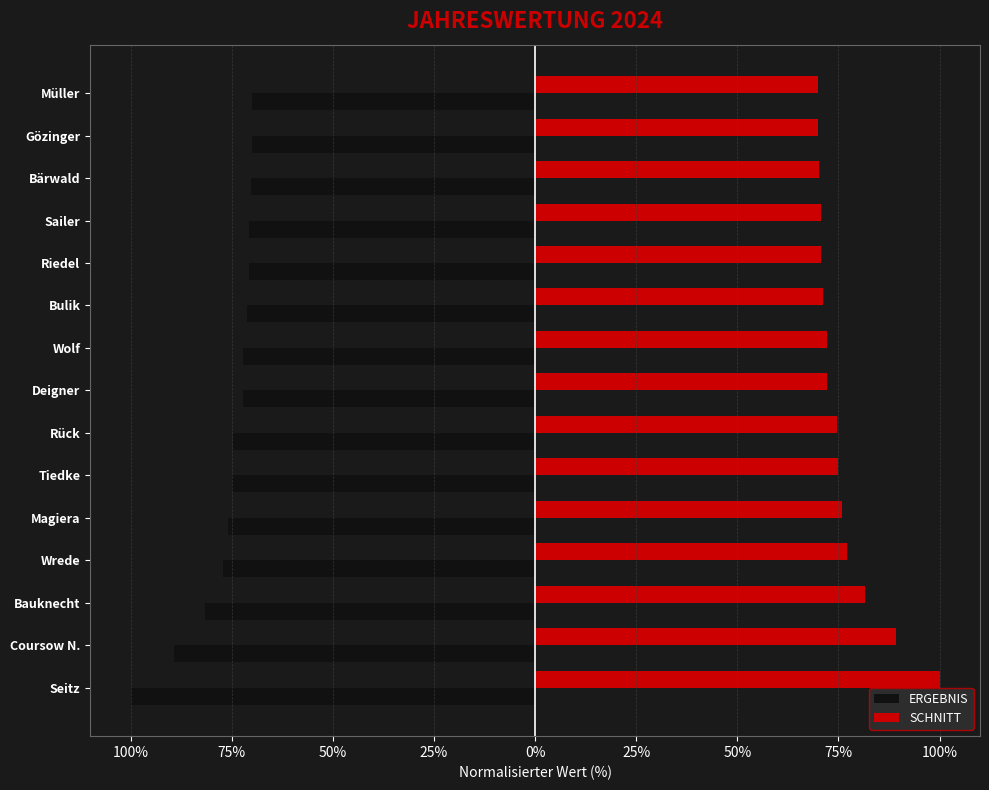

What are all the series names shown in the legend?

ERGEBNIS, SCHNITT